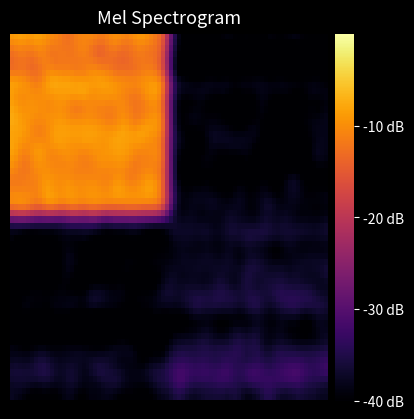

How many data points does each series have?

4